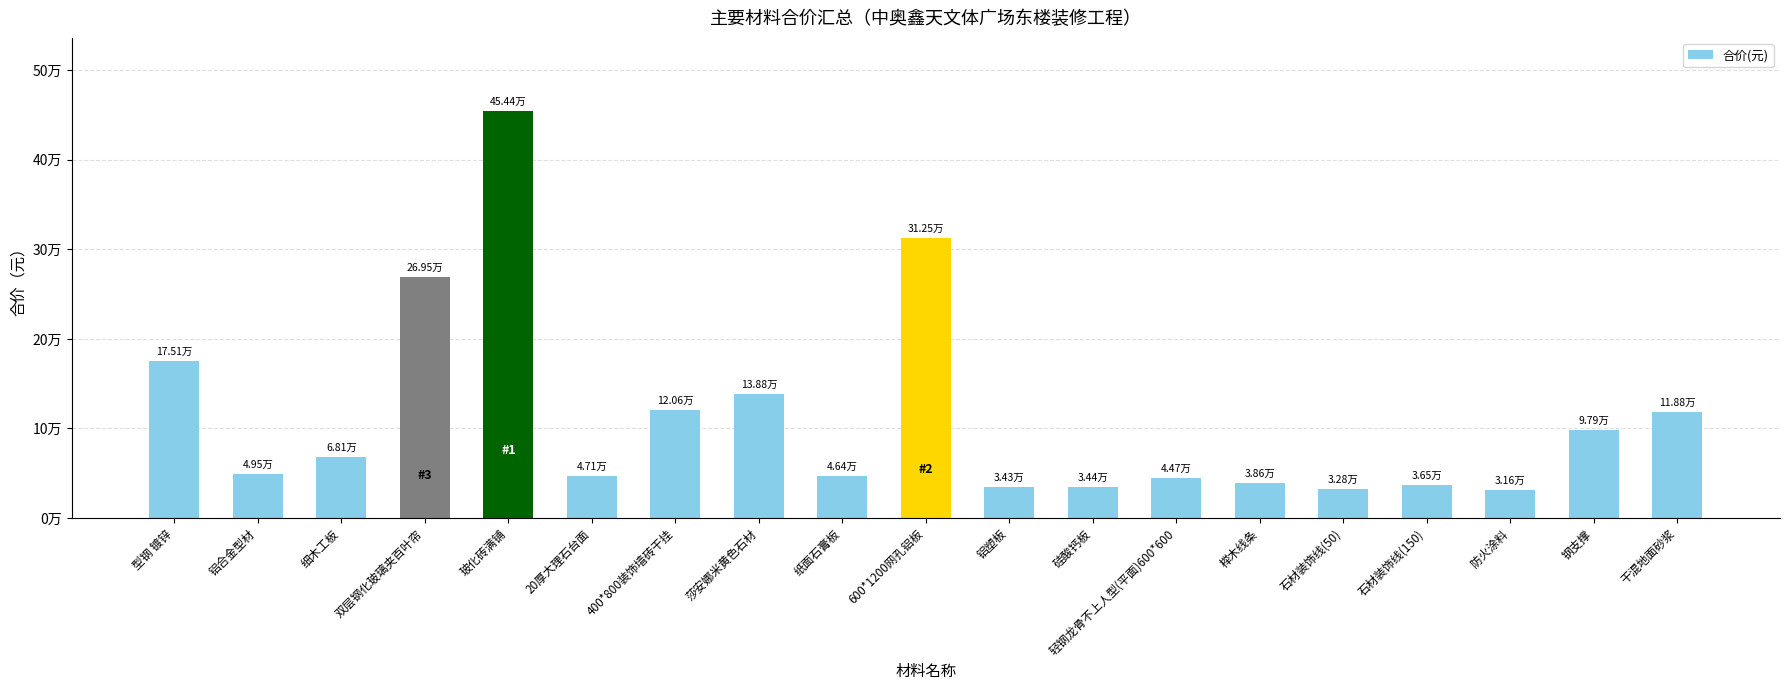

What position from the right is 干混地面砂浆?

1